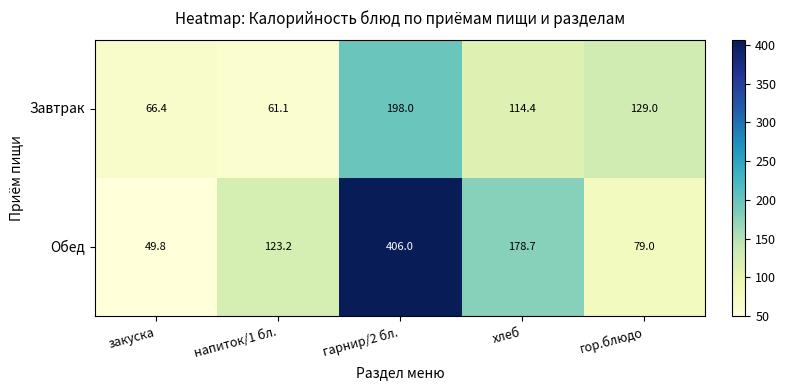

At закуска, list the series in order from largest to smallest.

Завтрак, Обед